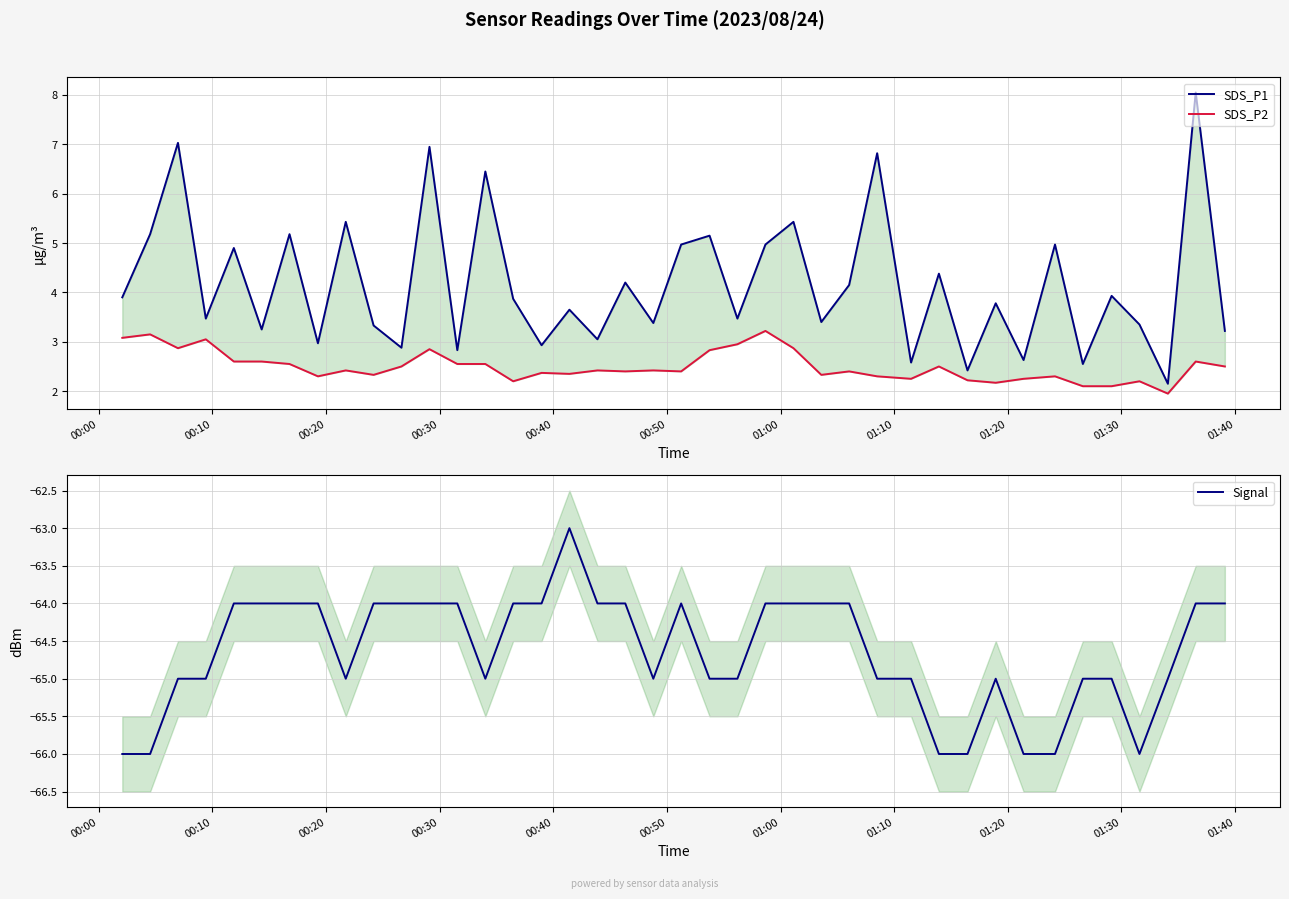

Rank the series by their maximum value, from lowest to highest.

Signal, SDS_P2, SDS_P1